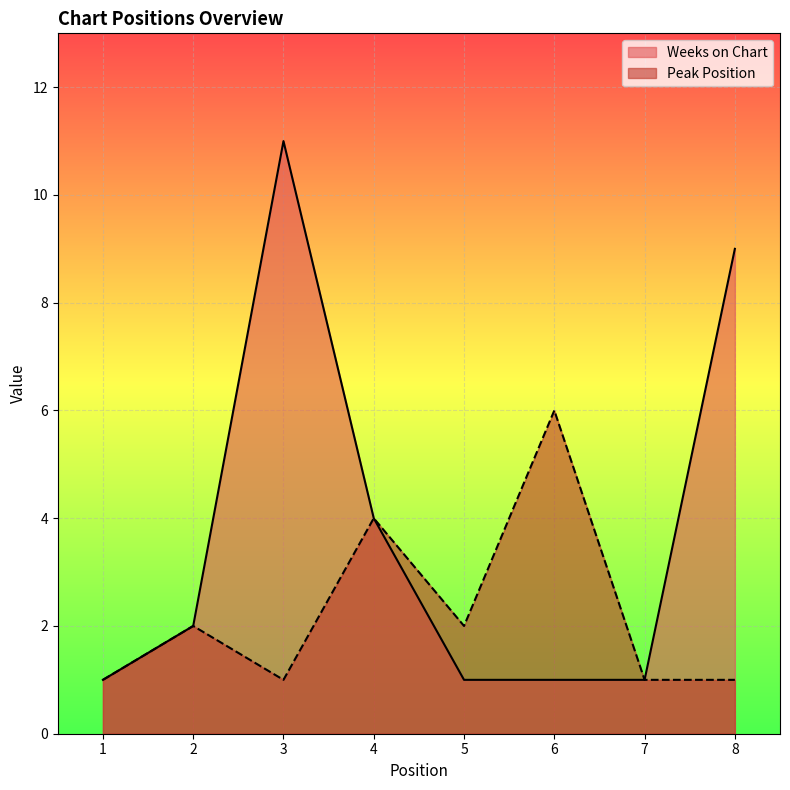

At how many categories does at least one series exceed 4?

3